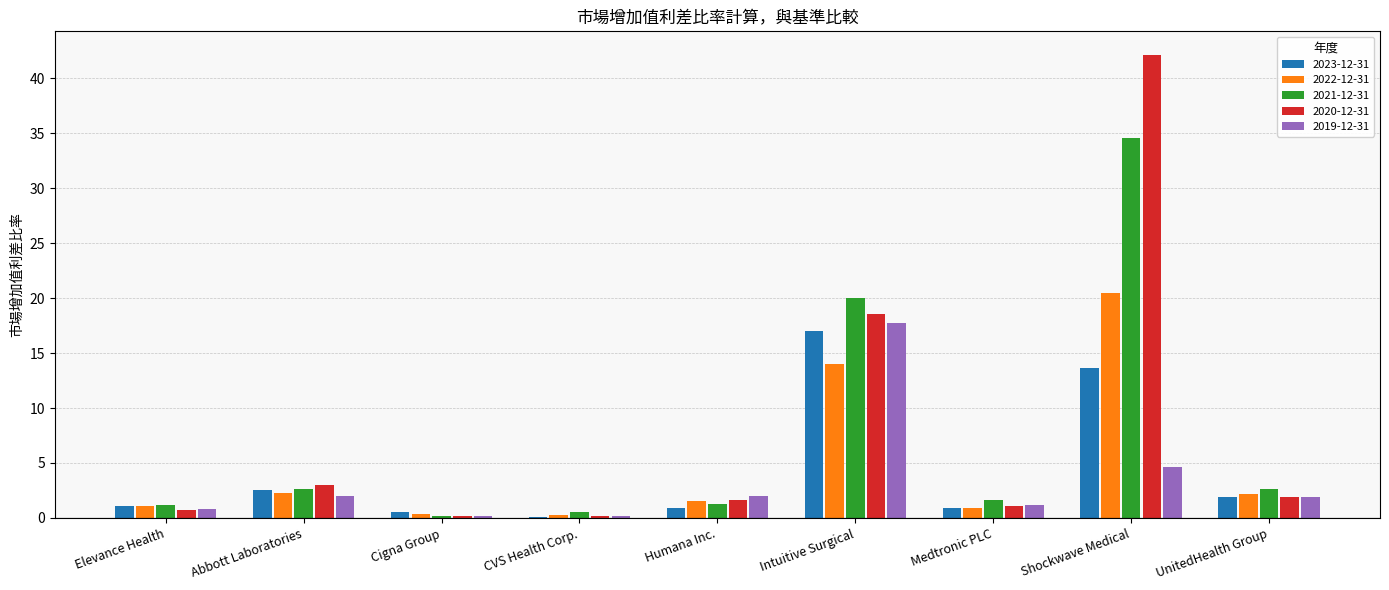

What is the sum of all 2020-12-31 values?

69.5